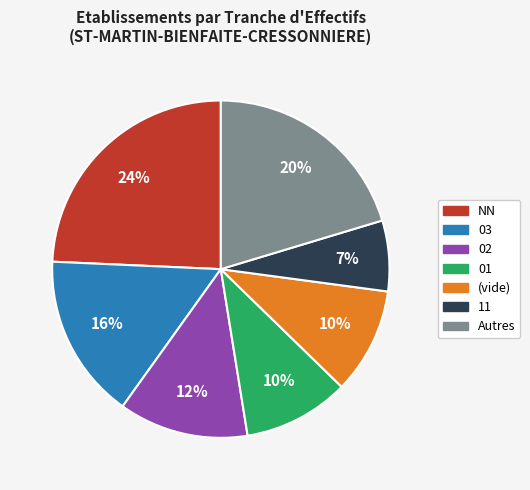

Is there any slice that represents more than half of the pie?

No